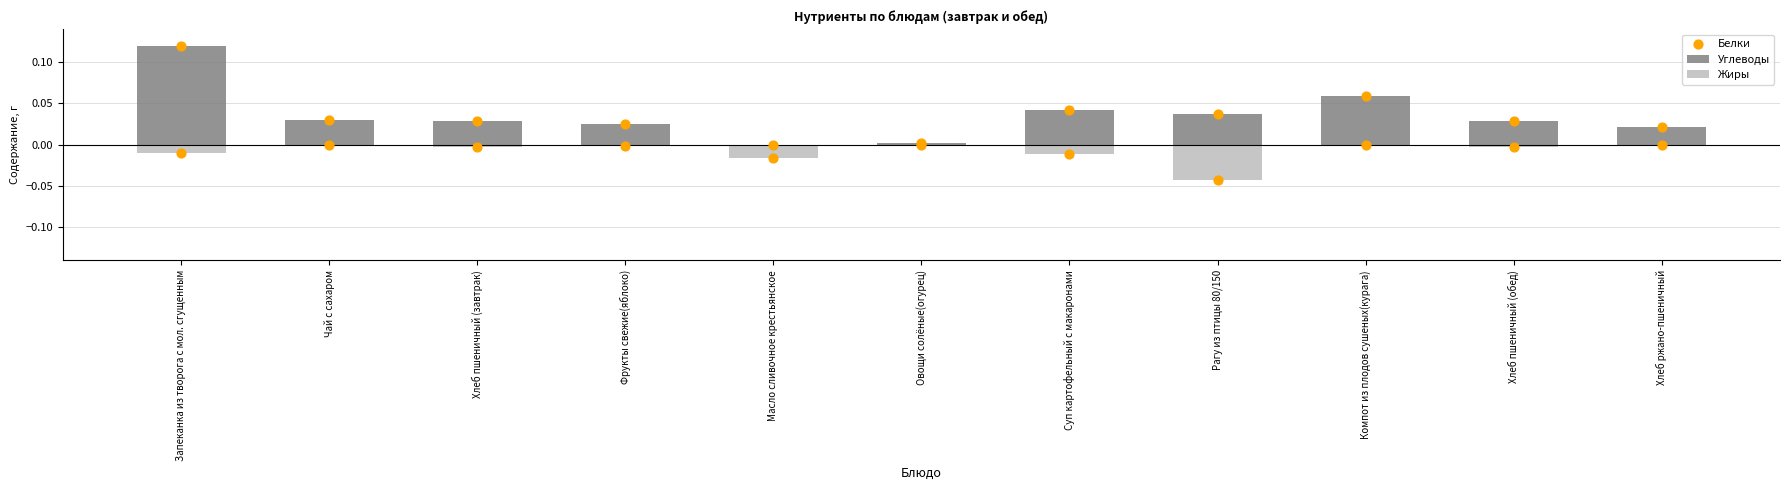

At which category is the sum across all series the highest?

Запеканка из творога с мол. сгущенным